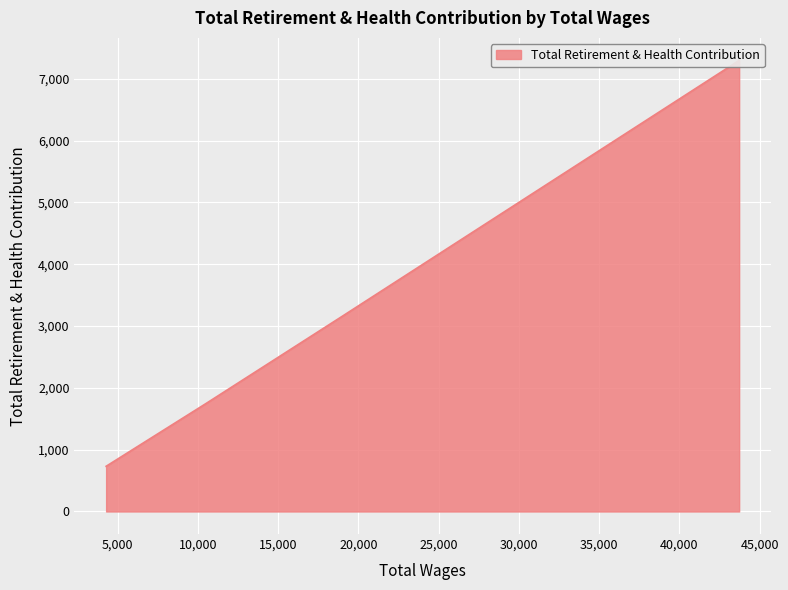

Count the number of categories in the chart.

4